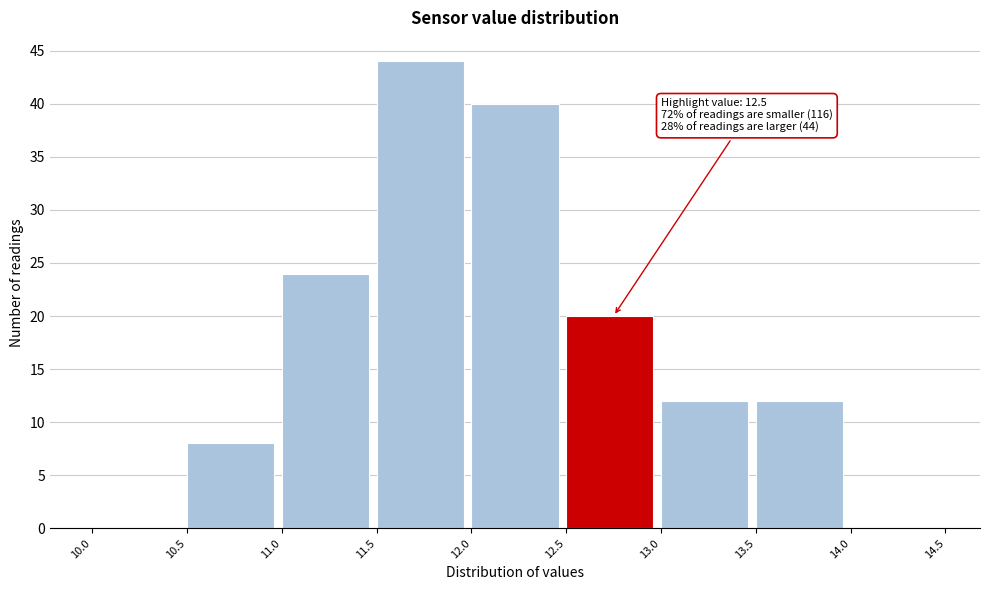

Over which range of the x-axis is the bar tallest?

11.5 to 12.0